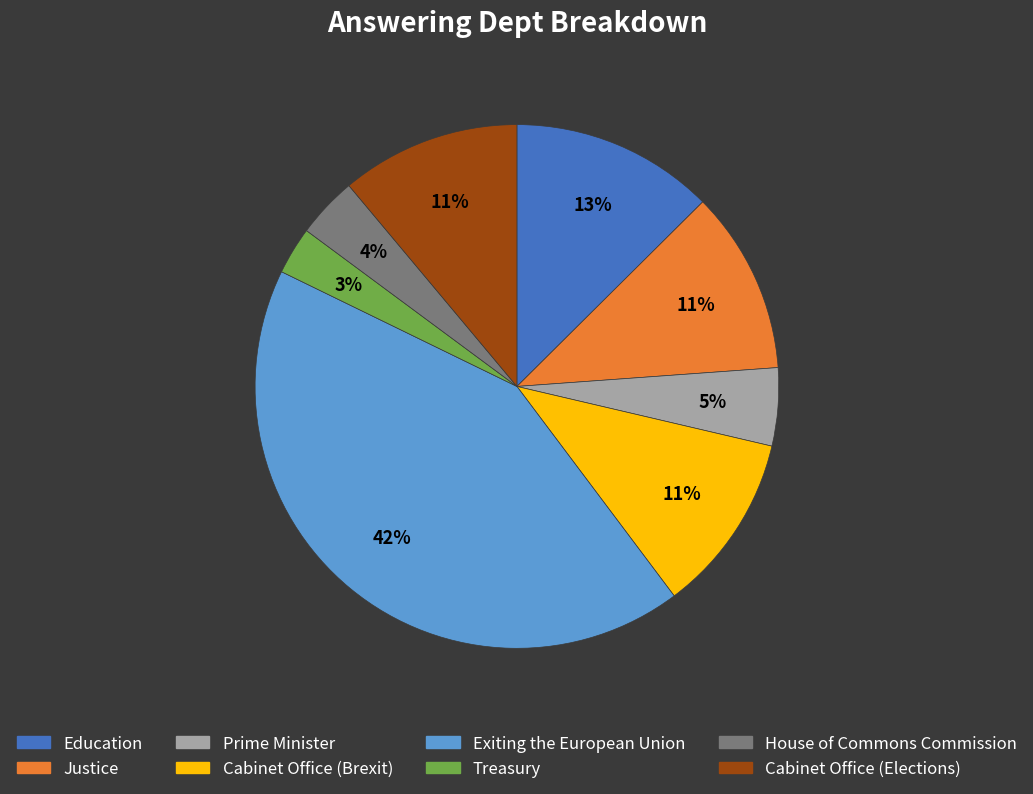

How many segments does this pie chart have?

8